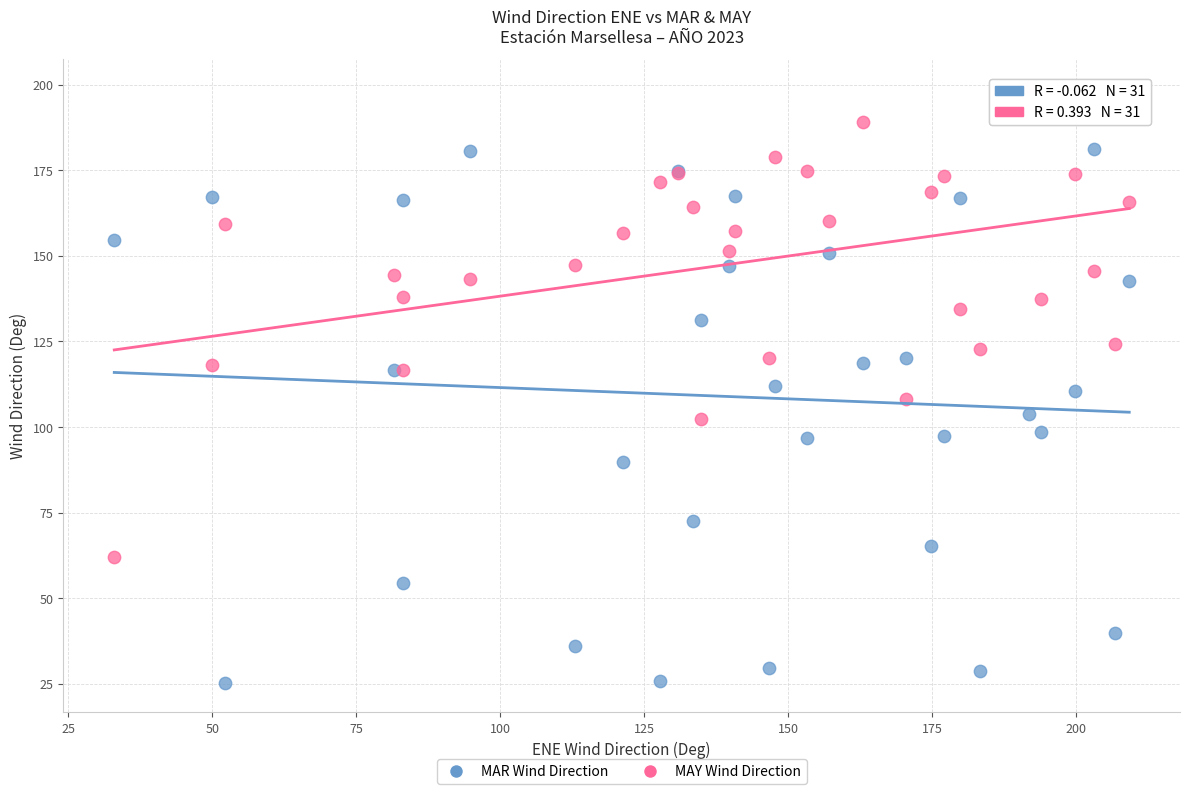

Which series has the widest spread of Y values?

MAR Wind Direction